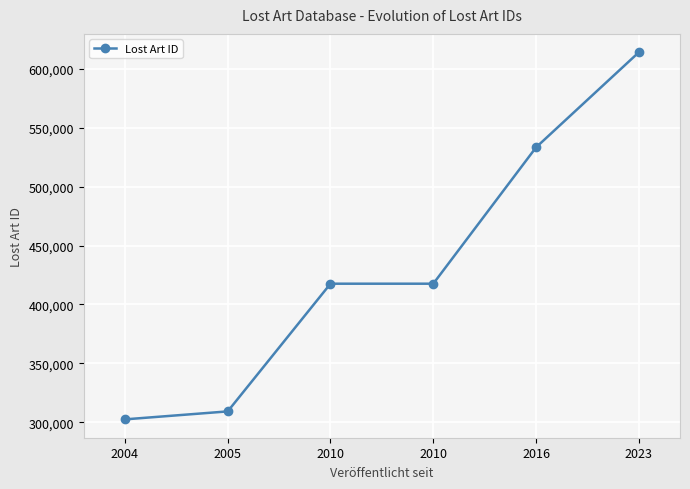

What is the change in value from 2005 to 2023?

+304937